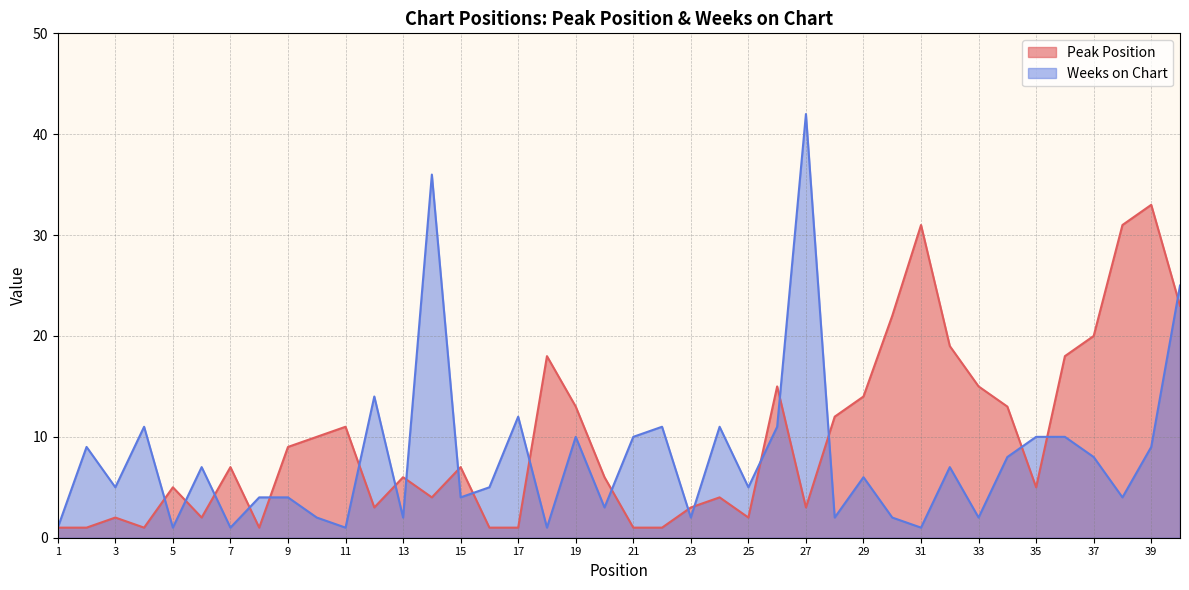

What is the spread (max minus min) of values at 15?

3